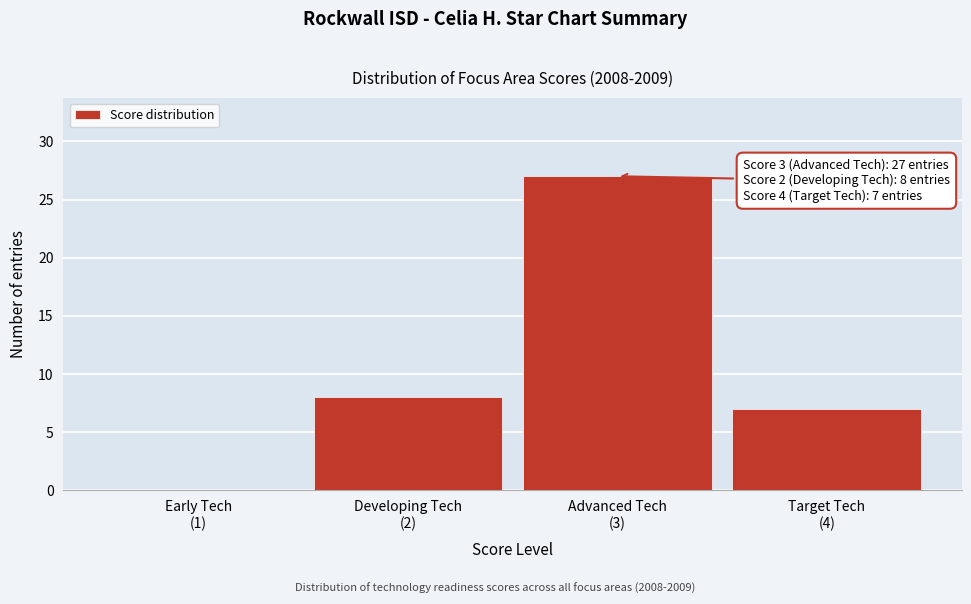

What is the greatest value displayed?

27